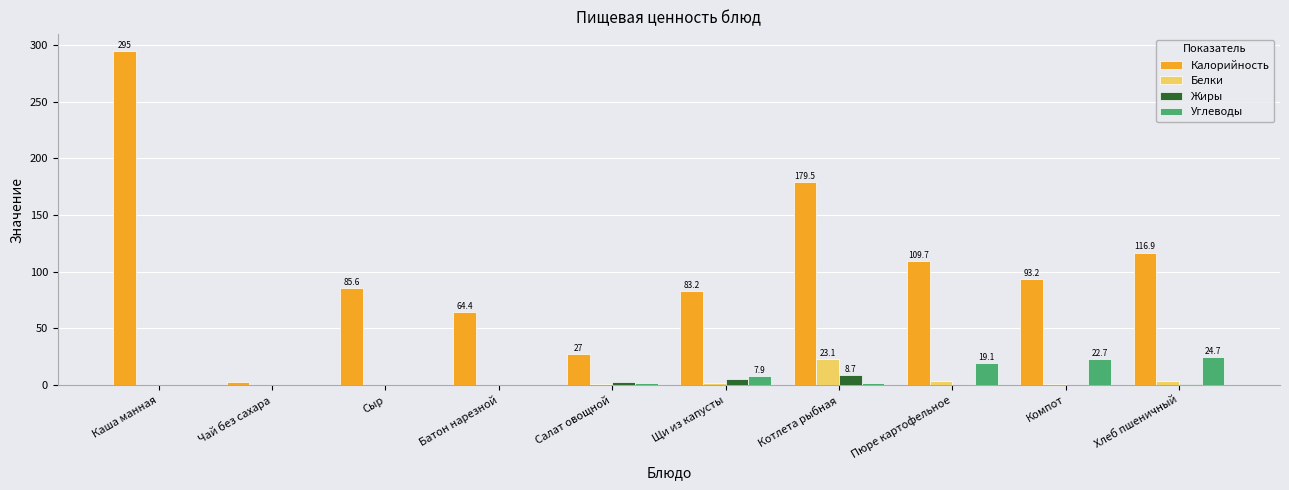

What is the sum of all Углеводы values?

78.6